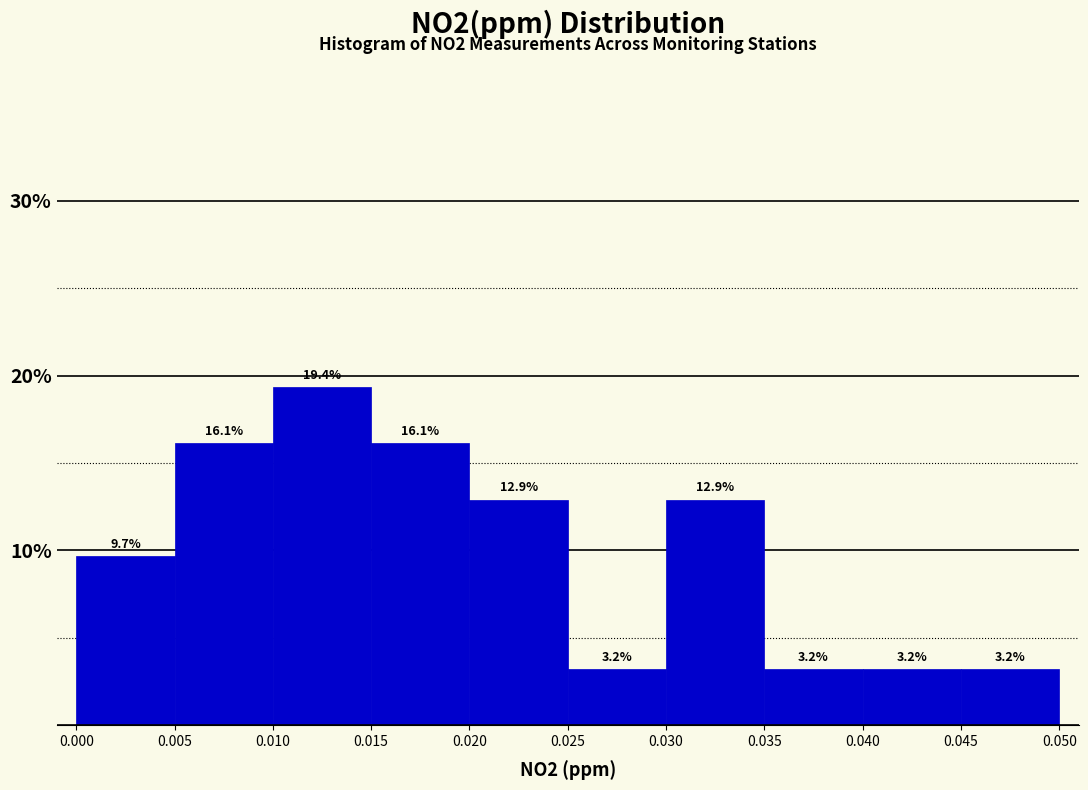

Reading left to right, list every bar in this chart as the range it spans on the x-axis followed by its height.

0.000 to 0.005: 9.7
0.005 to 0.010: 16.1
0.010 to 0.015: 19.4
0.015 to 0.020: 16.1
0.020 to 0.025: 12.9
0.025 to 0.030: 3.2
0.030 to 0.035: 12.9
0.035 to 0.040: 3.2
0.040 to 0.045: 3.2
0.045 to 0.050: 3.2